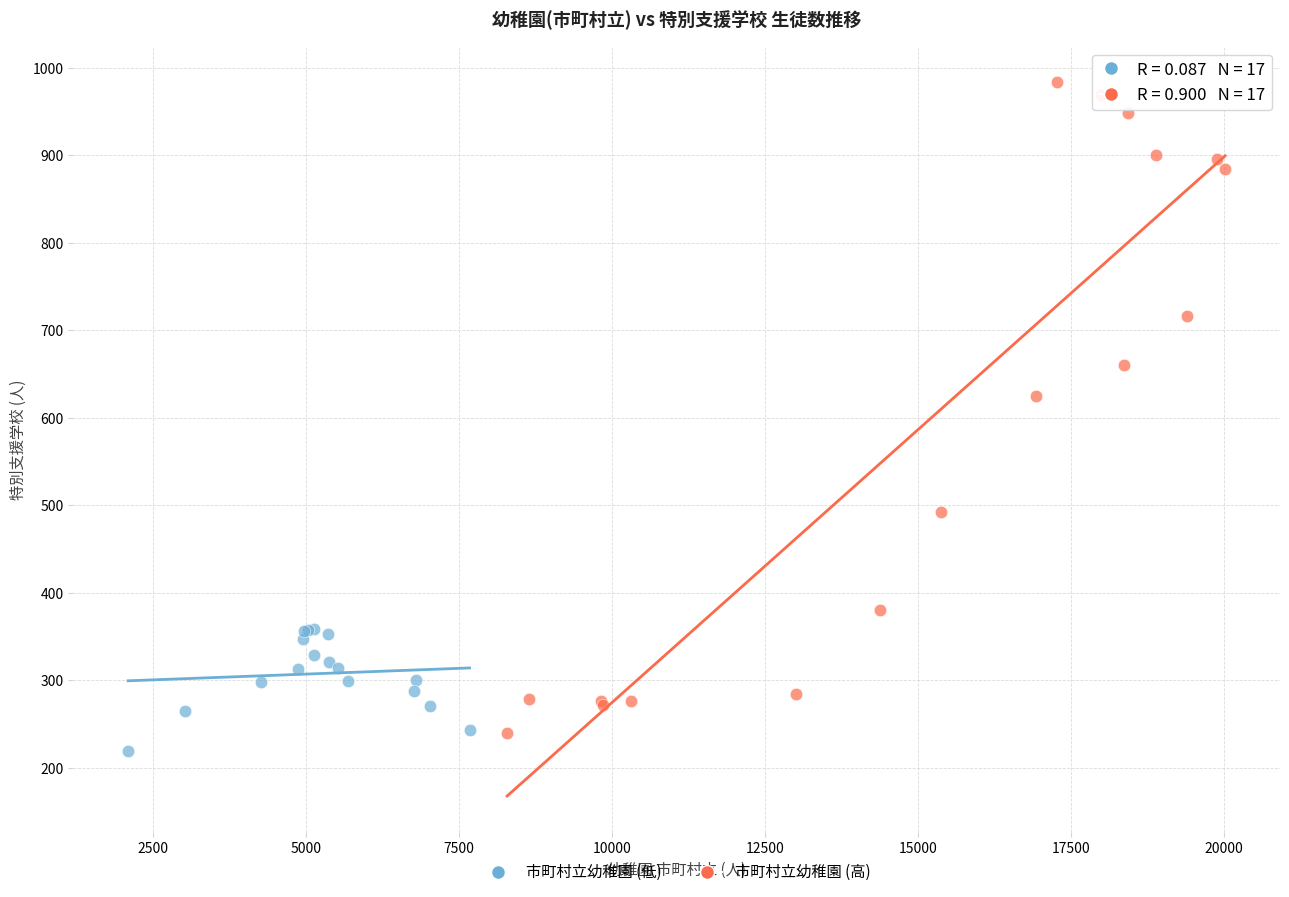

Which series contains the highest Y value?

市町村立幼稚園 (高)